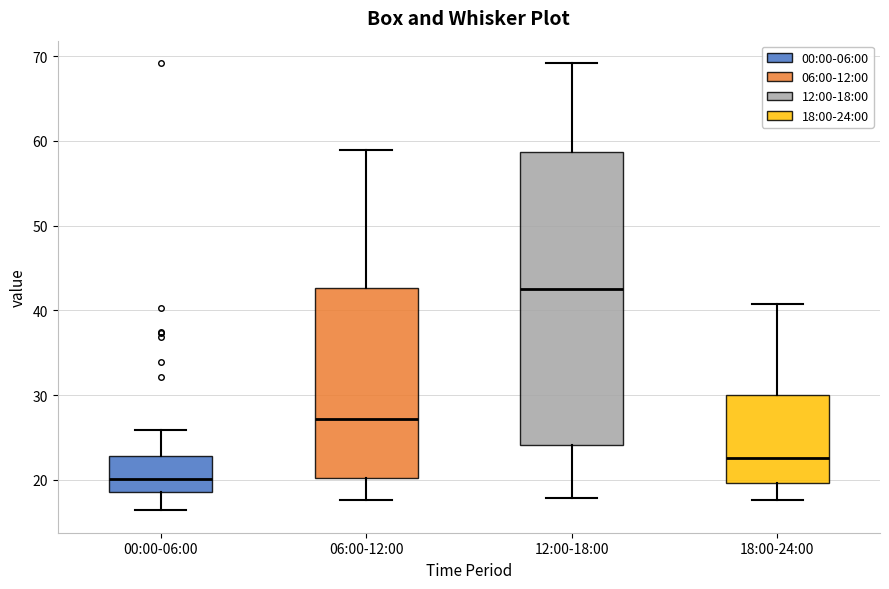

Reading left to right, transcribe this box plot: for each box, give where its median line is, the range the box spans, and where its two whiskers end, as read against the y-axis. The values are not printed on the chart, so give them approximately, as read against the axis.

00:00-06:00: median 20, box 19 to 23, whiskers 16 to 26
06:00-12:00: median 27, box 20 to 43, whiskers 18 to 59
12:00-18:00: median 43, box 24 to 59, whiskers 18 to 69
18:00-24:00: median 23, box 20 to 30, whiskers 18 to 41